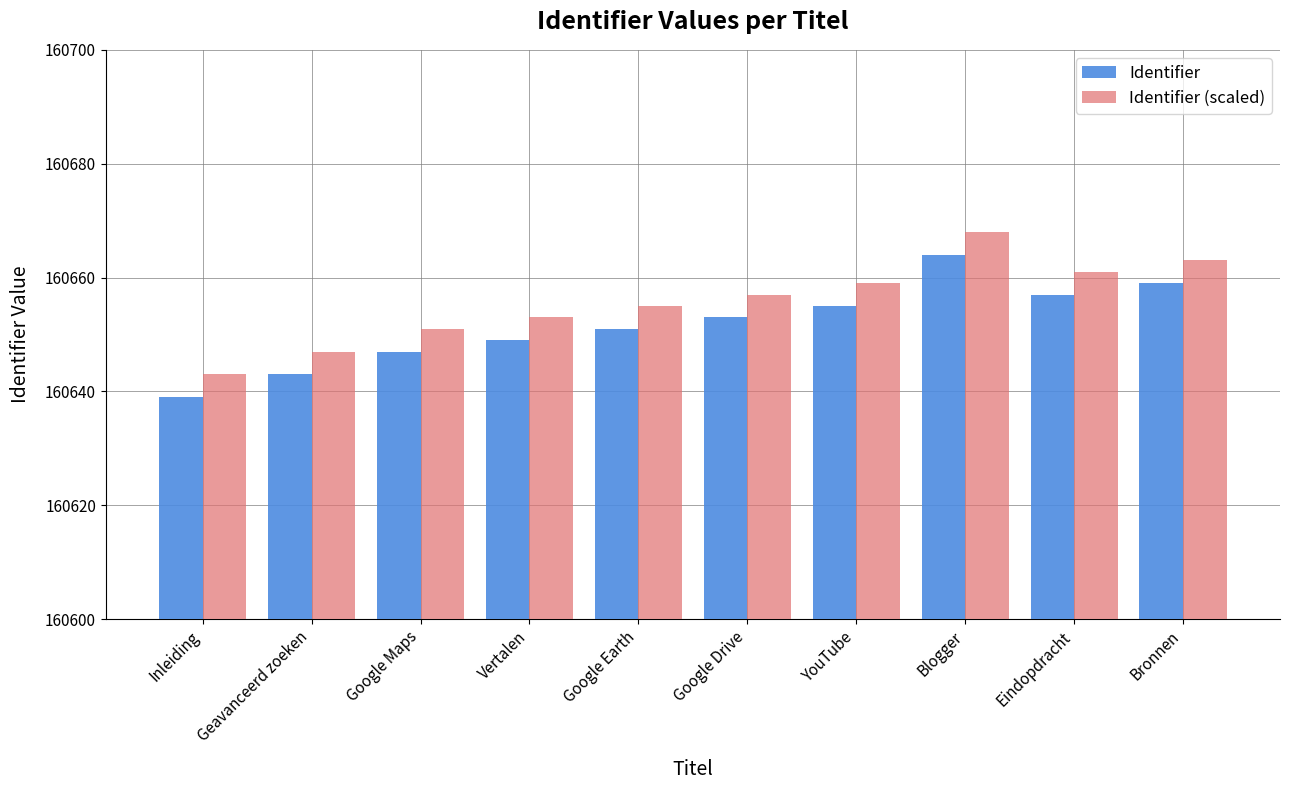

What position from the left is Google Maps?

3